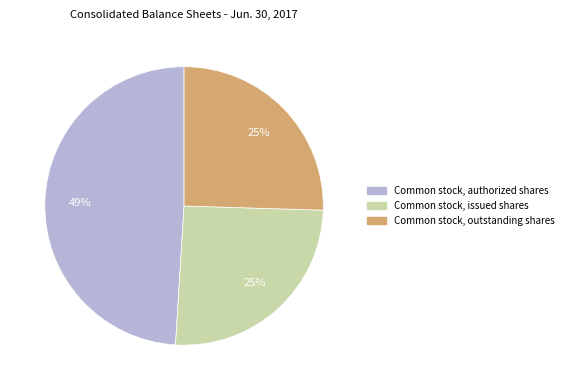

How many segments does this pie chart have?

3